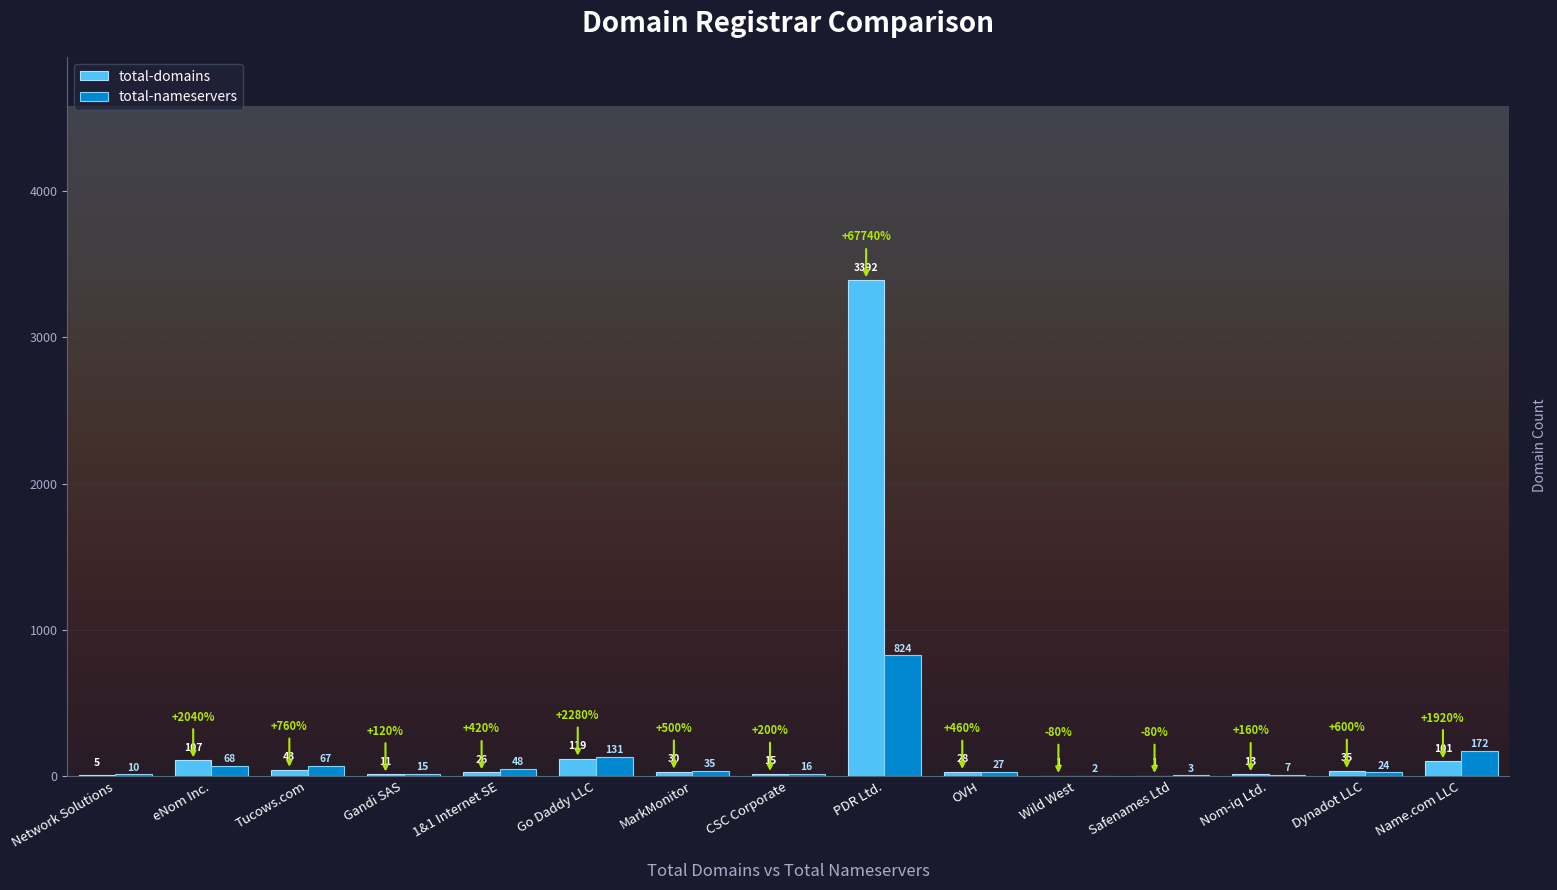

What is the maximum value shown in the chart?

3392